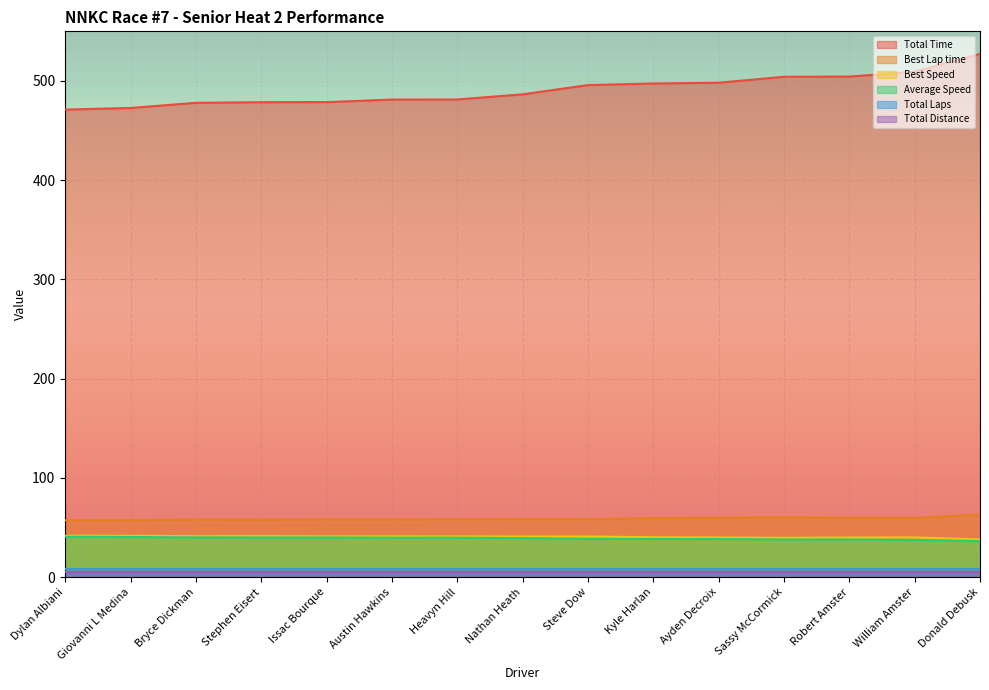

True or false: Average Speed and Total Time intersect in this chart.

False